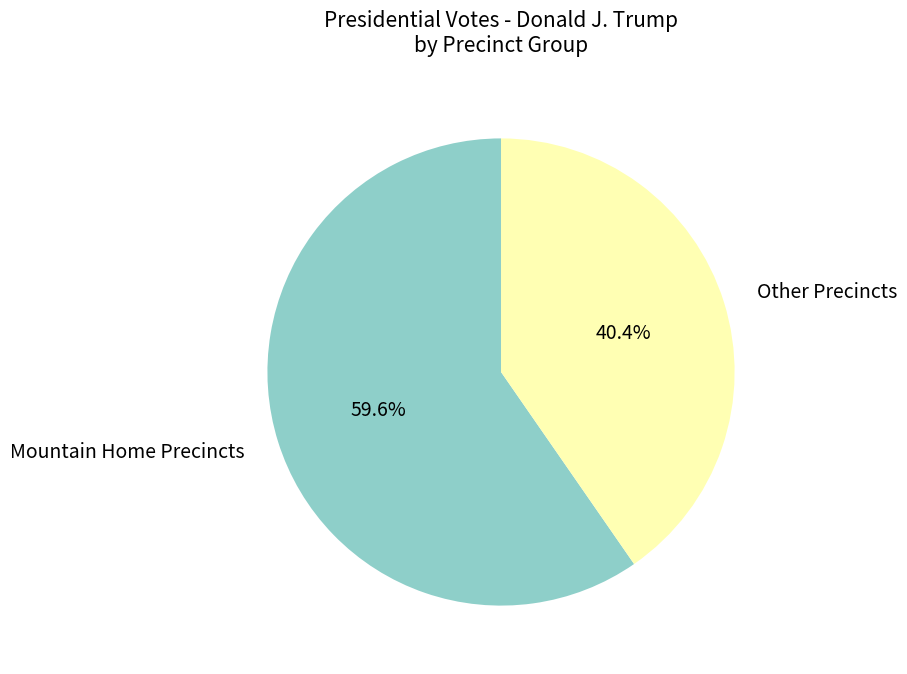

Does any single category account for the majority?

Yes